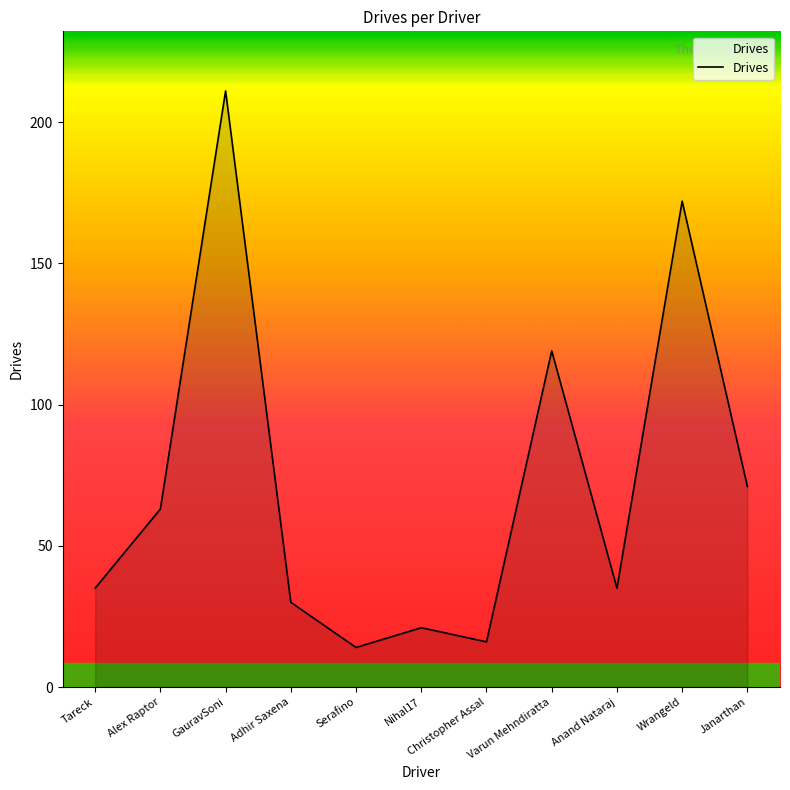

Reading right to left, what are all the values shown in this chart?

Janarthan=71	Wrangeld=172	Anand Nataraj=35	Varun Mehndiratta=119	Christopher Assal=16	Nihal17=21	Serafino=14	Adhir Saxena=30	GauravSoni=211	Alex Raptor=63	Tareck=35